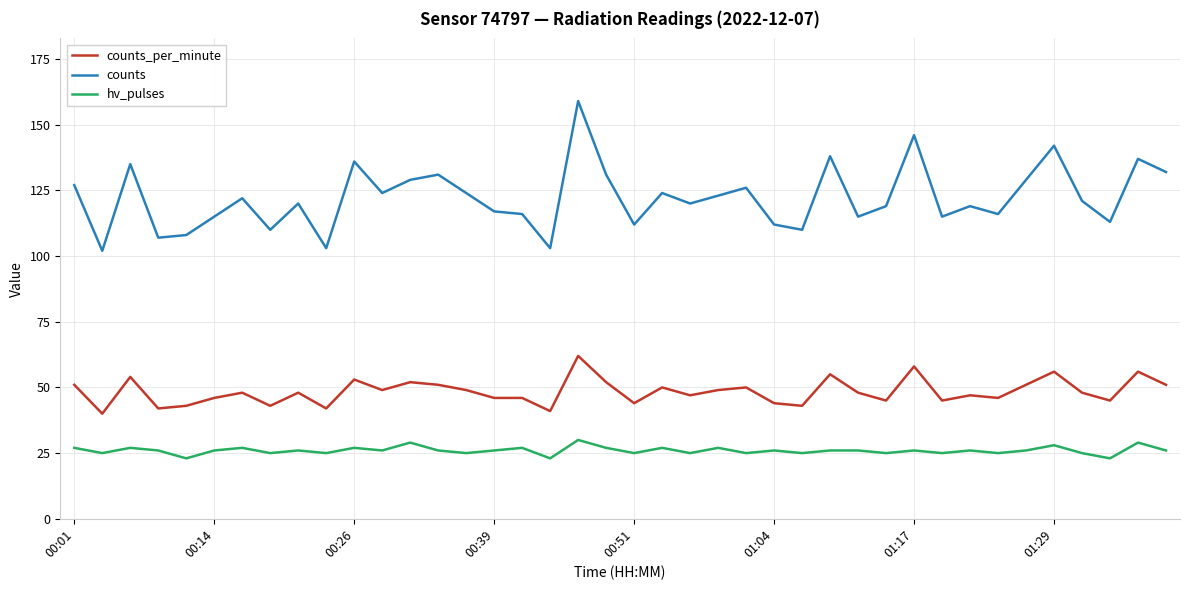

Which series has the largest total across all categories?

counts